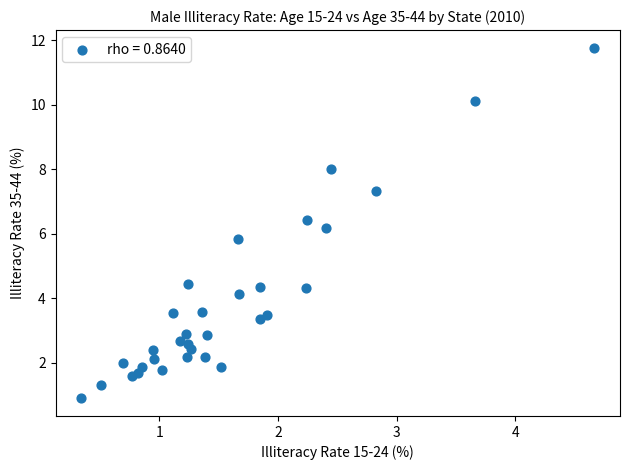

What is the range of X values (max minus min)?

4.3